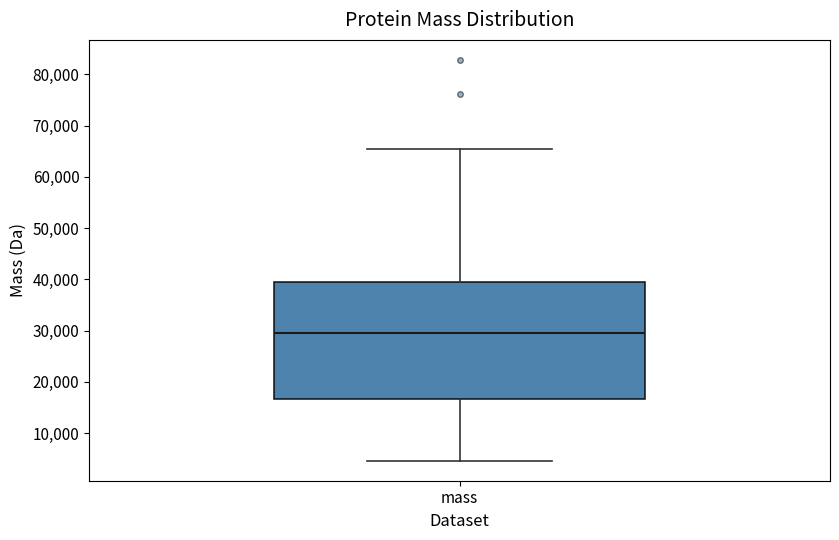

Transcribe this box plot: give where the median line is, the range the box spans, and where the two whiskers end, as read against the y-axis. The values are not printed on the chart, so give them approximately, as read against the axis.

median 30000, box 17000 to 40000, whiskers 5000 to 65000